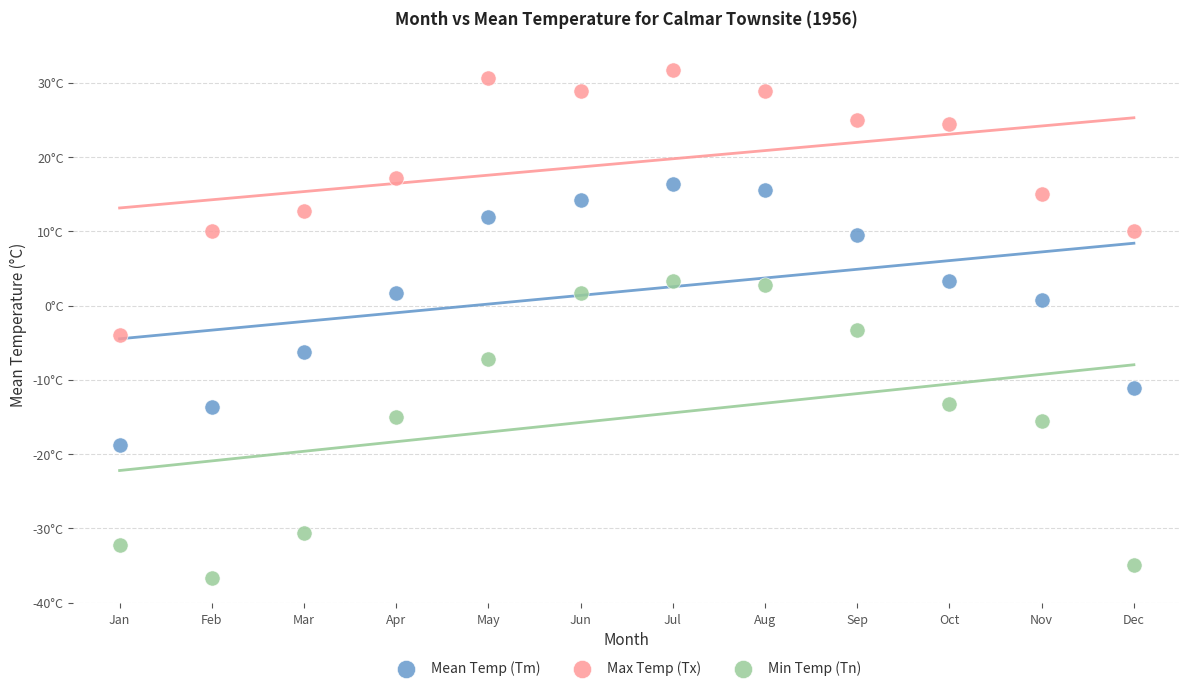

What are all the series names shown in the legend?

Mean Temp (Tm), Max Temp (Tx), Min Temp (Tn)